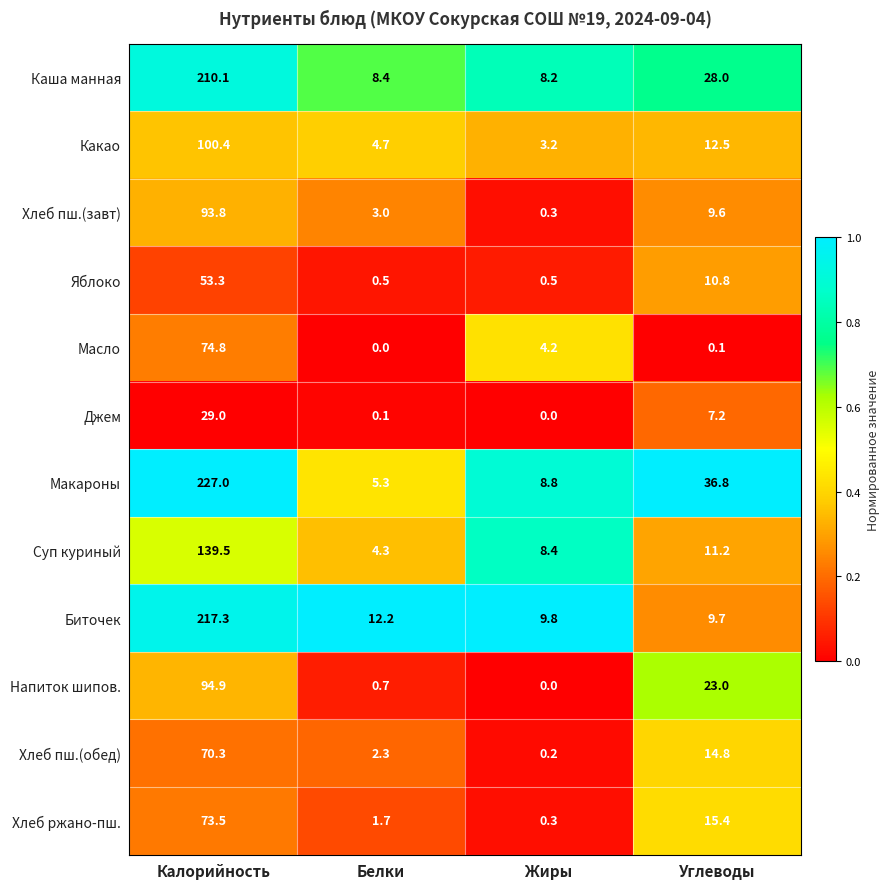

What is the difference between the Напиток шипов. values at Жиры and Калорийность?

94.9